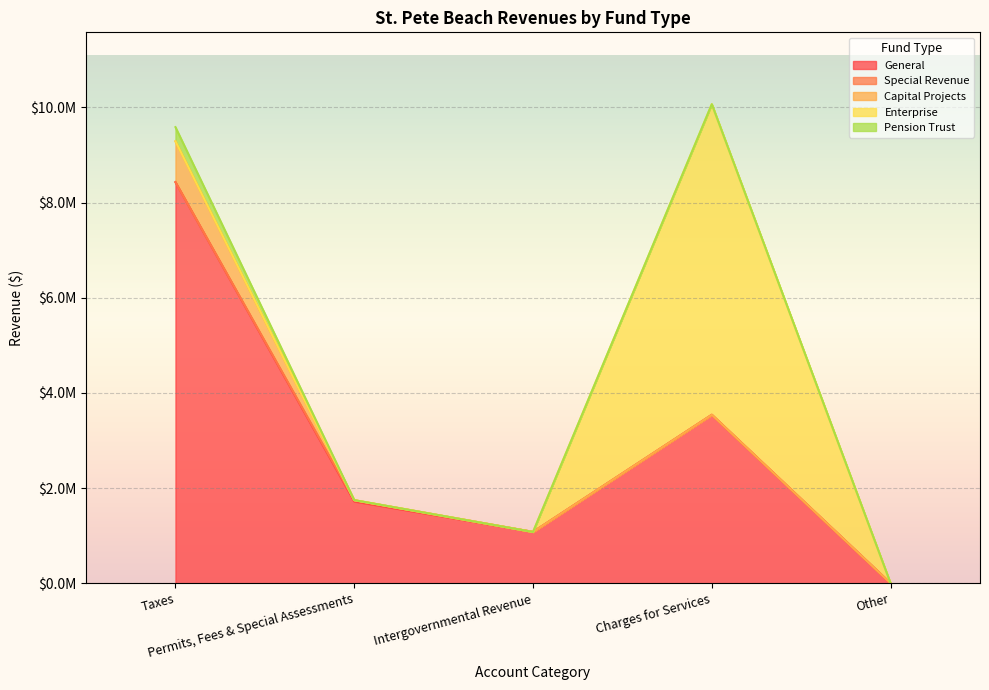

True or false: Special Revenue and General intersect in this chart.

False